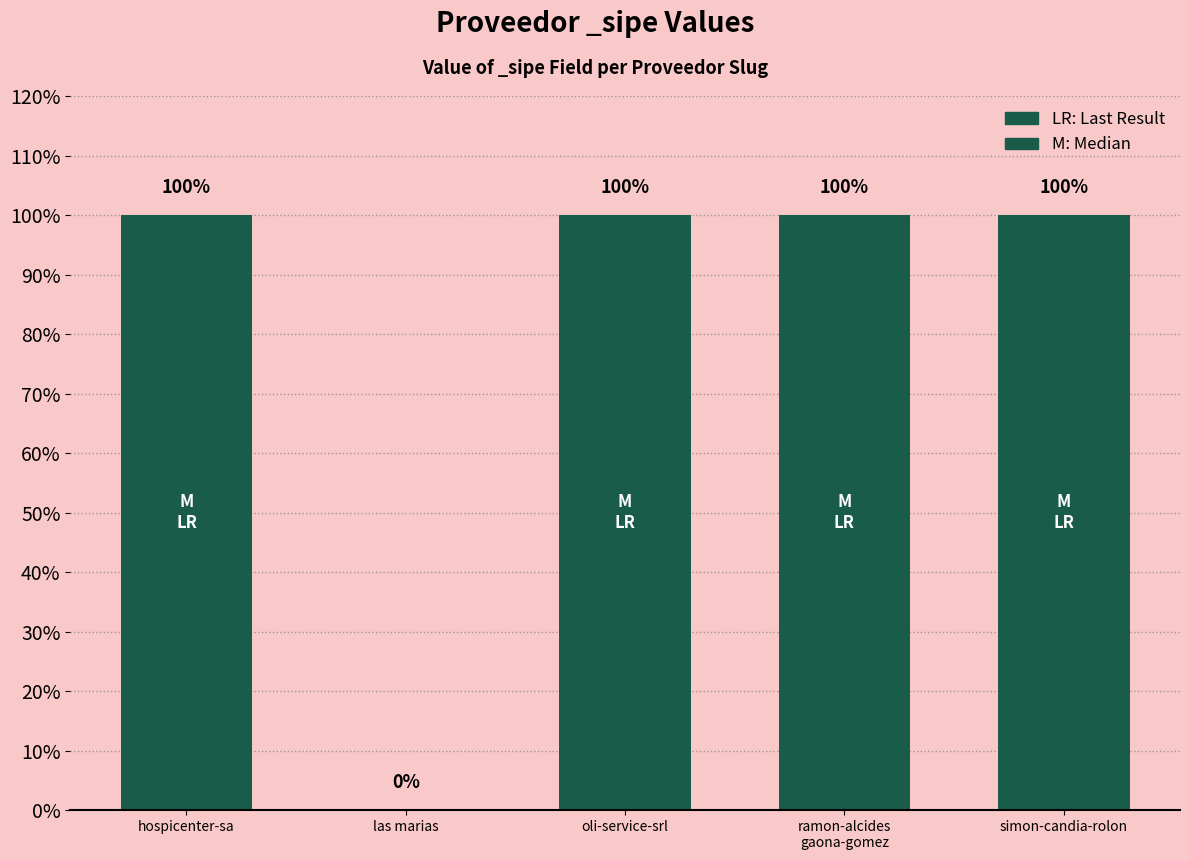

Are the bars horizontal?

No